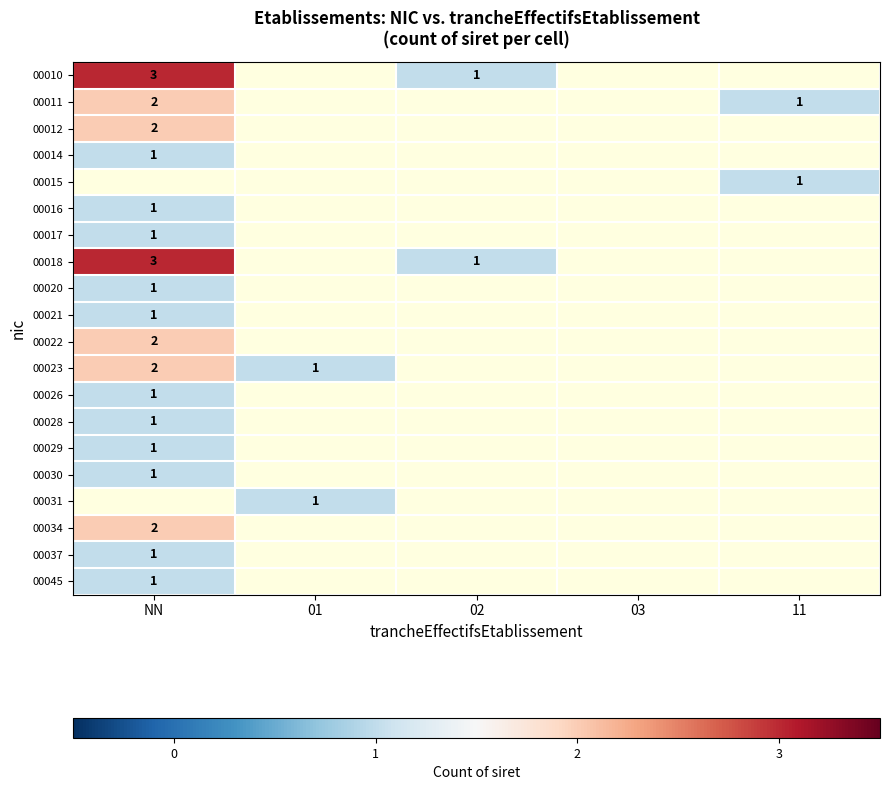

Is it true that 00034 equals 3 at NN?

False